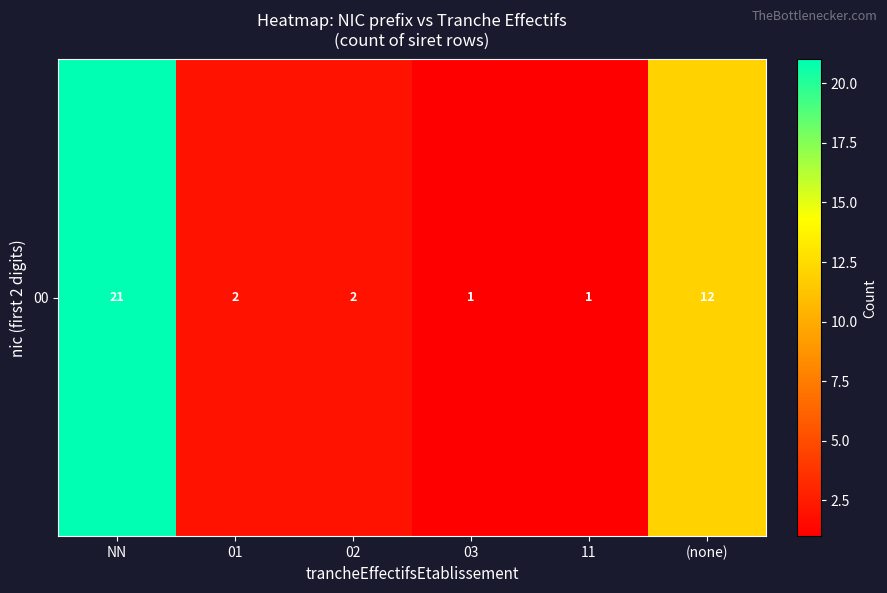

Approximately how many times larger is the value at 02 compared to 03?

2.0